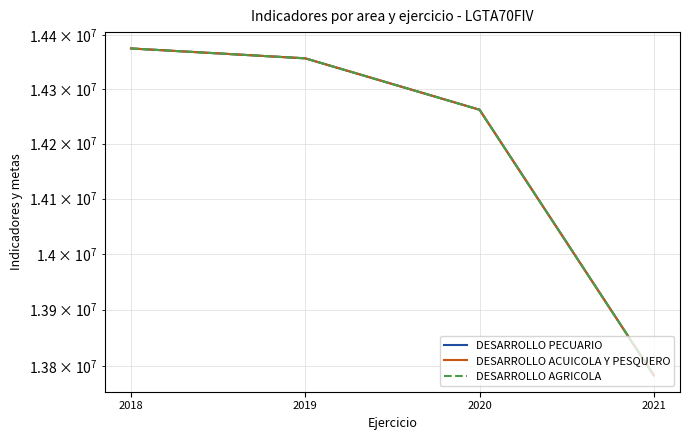

Which series has the widest spread of values?

DESARROLLO PECUARIO